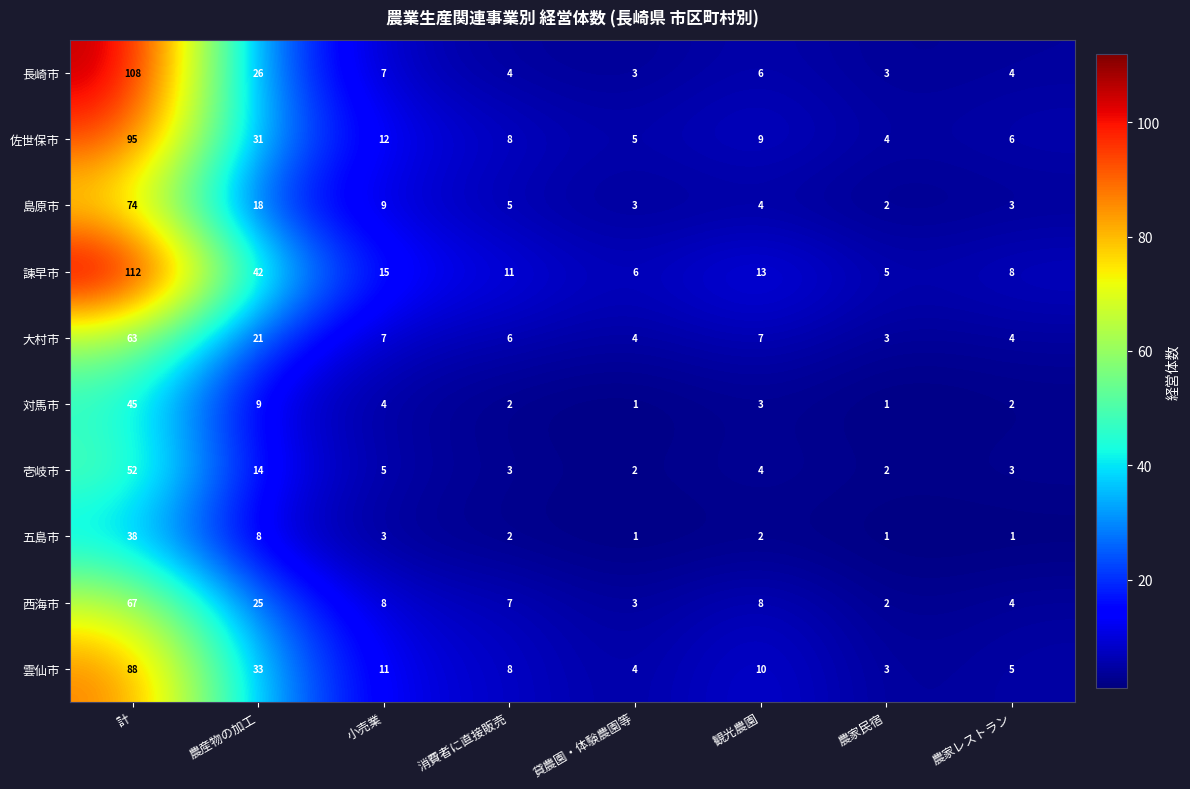

What is the total value across all series at 貸農園・体験農園等?

32